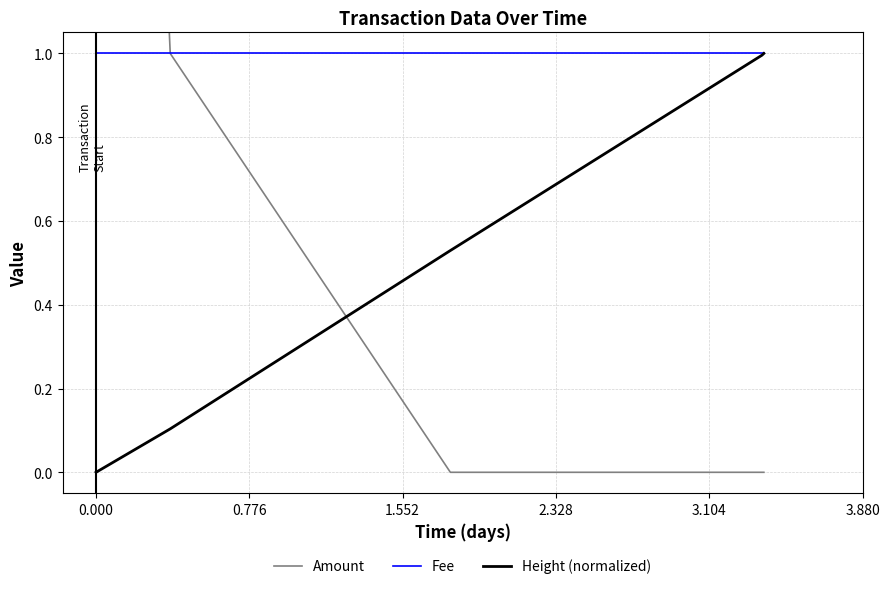

What are all the series names shown in the legend?

Amount, Fee, Height (normalized)